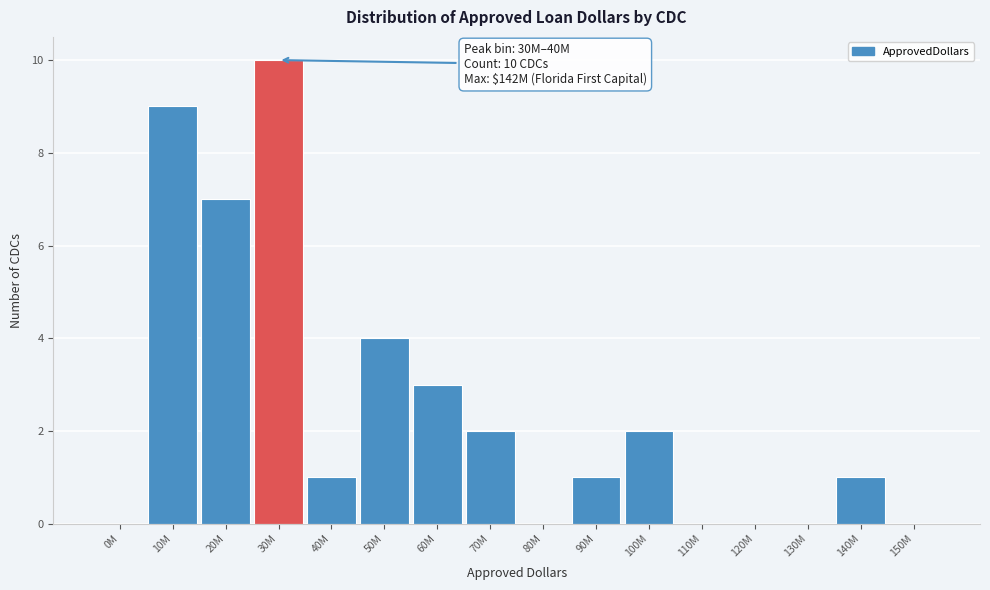

What is the sum of the values at 60M and 140M?

4